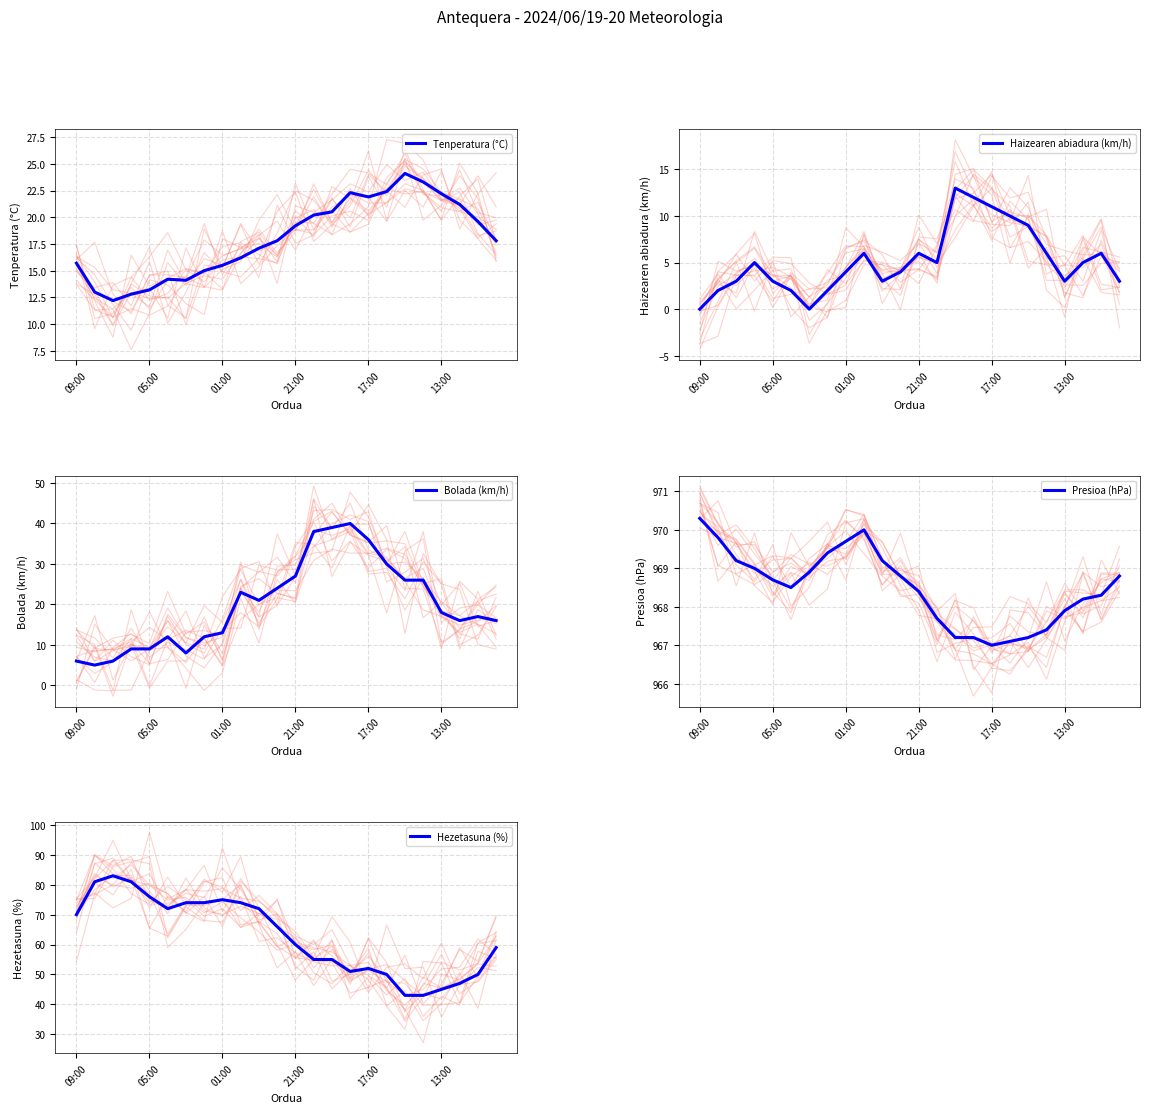

At which label does Bolada (km/h) reach its peak?

15